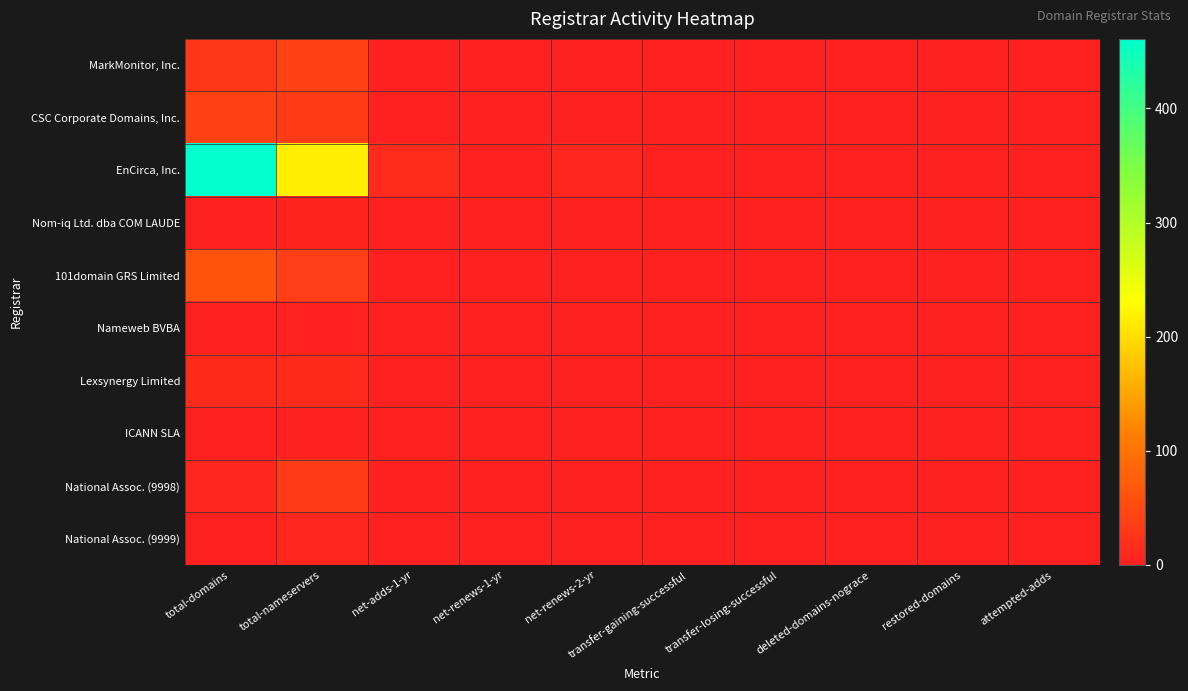

Which label corresponds to the smallest value in the chart?

net-adds-1-yr